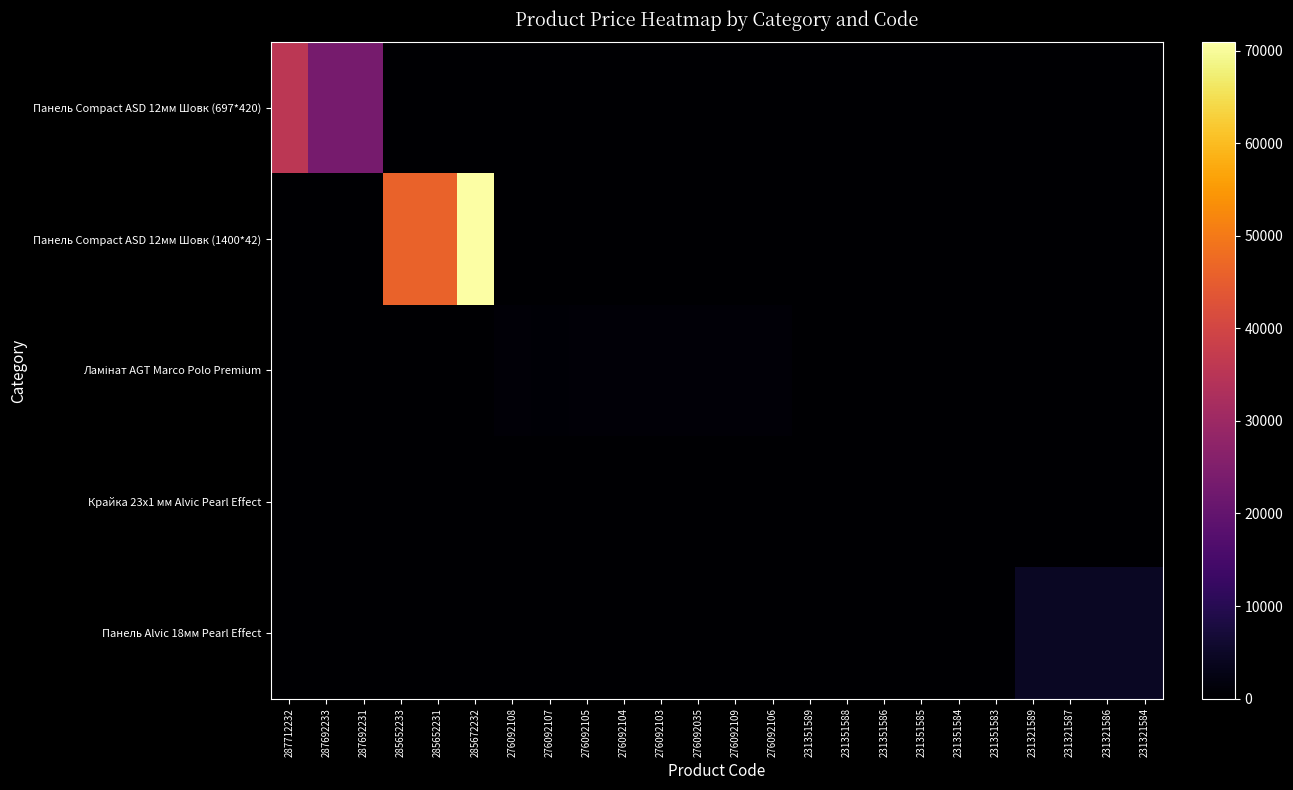

How many categories are shown in the chart?

24